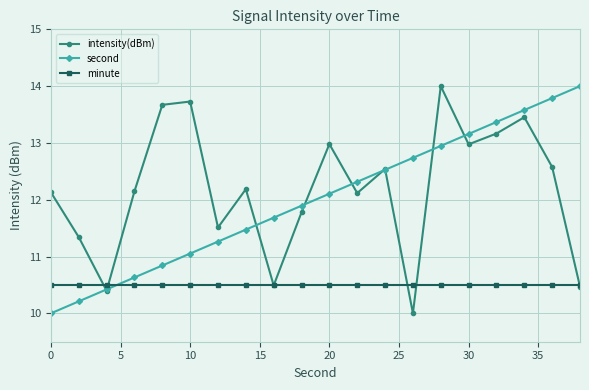

What is the greatest value displayed?

14.0